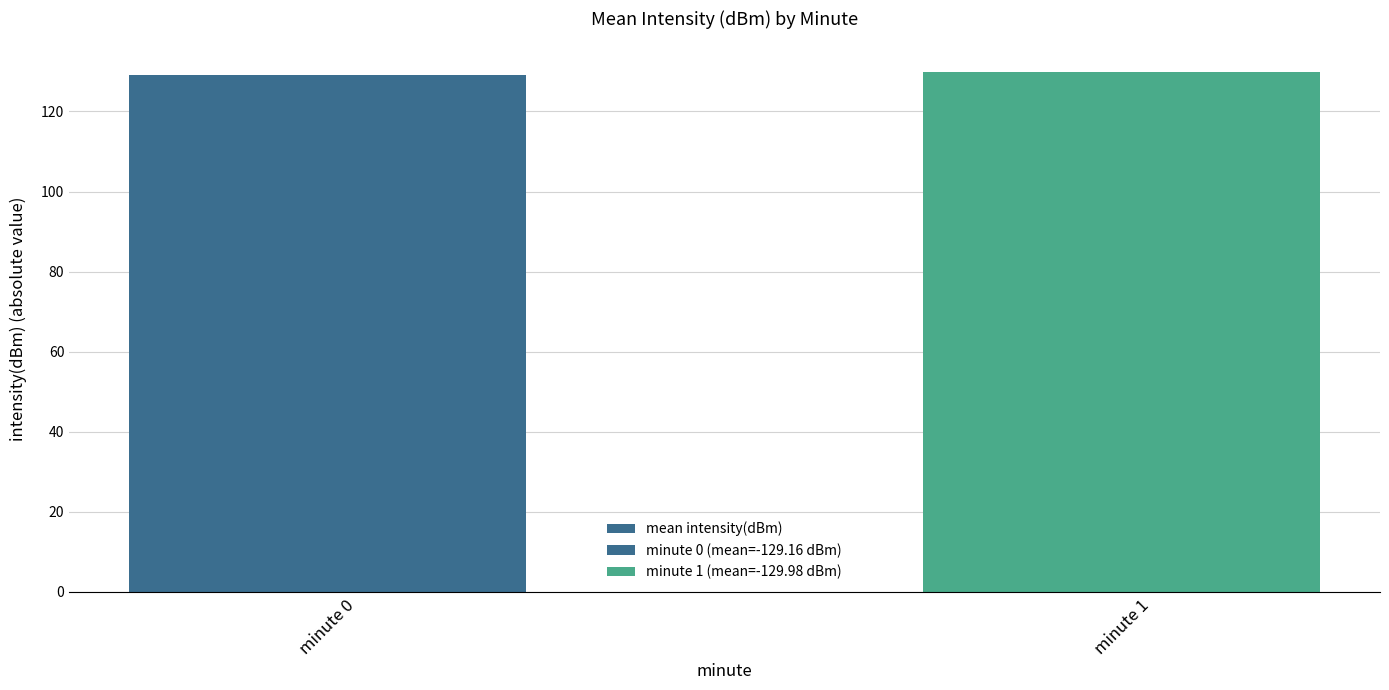

List the labels in order of value, largest first.

minute 1, minute 0